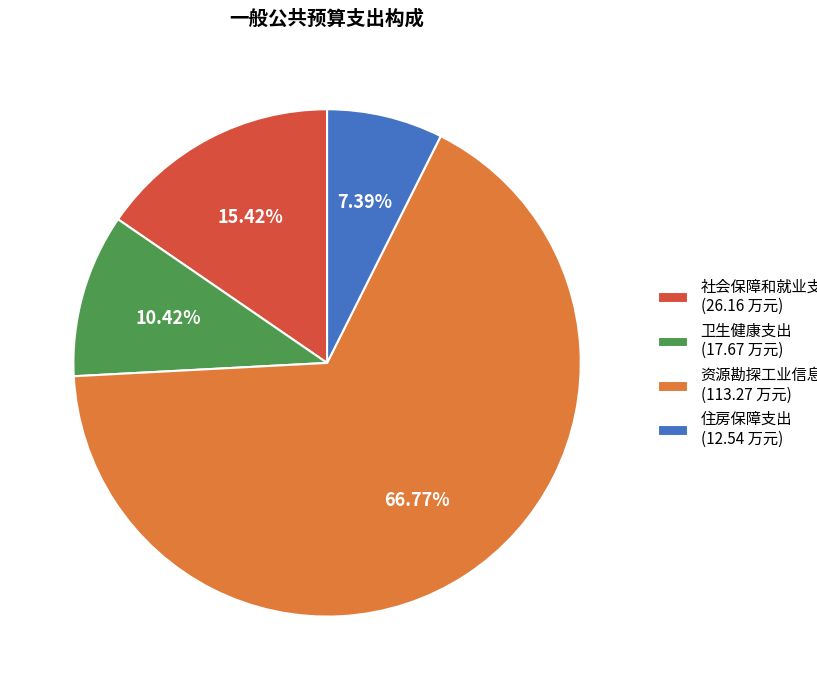

Is there any slice that represents more than half of the pie?

Yes